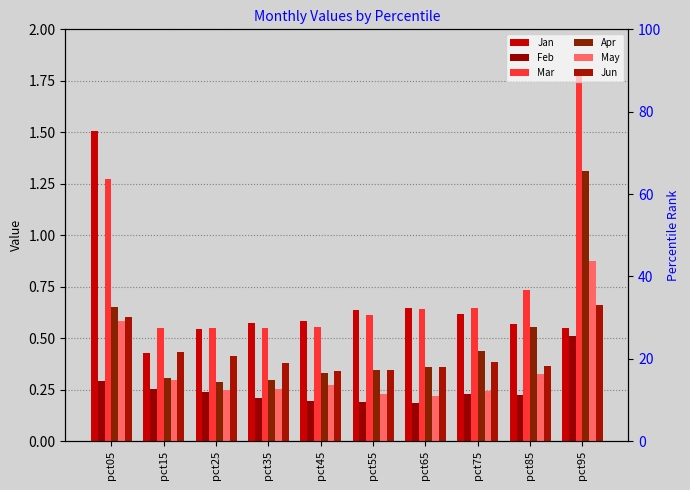

Rank the series at pct25 from highest to lowest value.

Mar, Jan, Jun, Apr, May, Feb